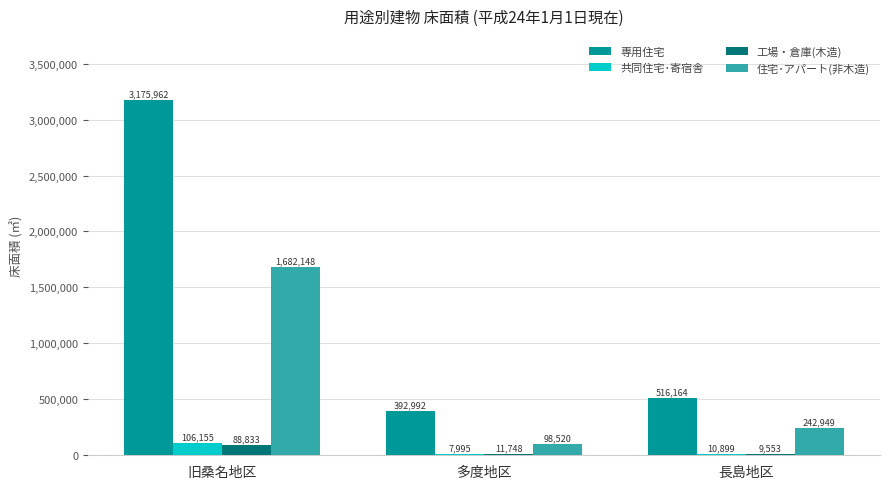

Which series changed the most between 旧桑名地区 and 長島地区?

専用住宅